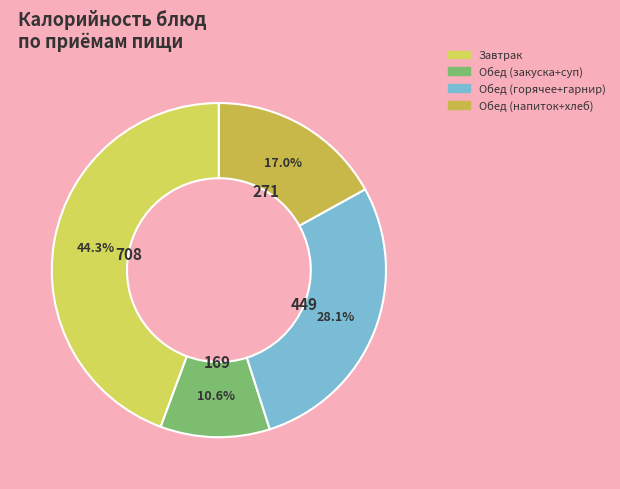

Count the number of slices in the pie.

4